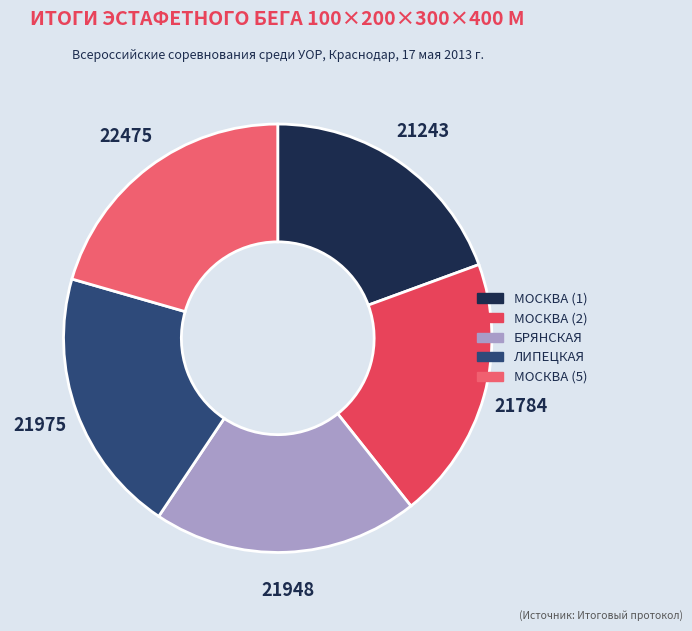

To the nearest percent, what is the combined percentage of МОСКВА (5) and МОСКВА (1)?

40%